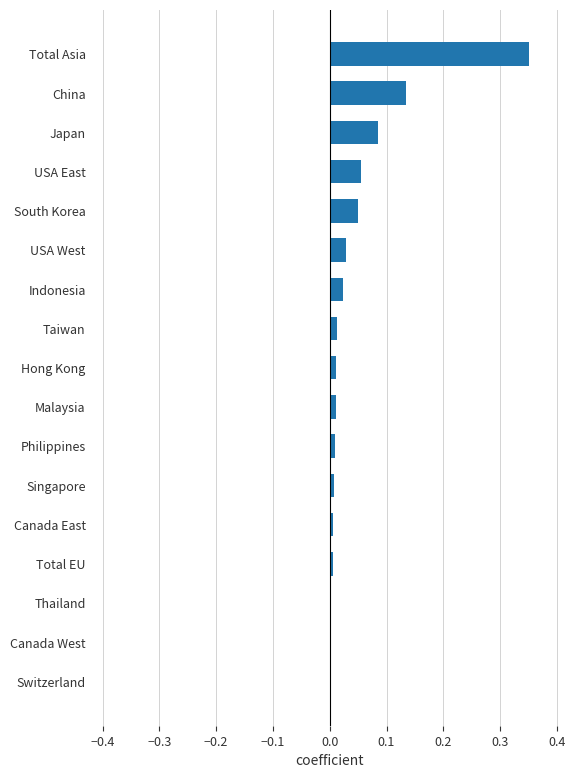

What is the sum of all values?

0.8